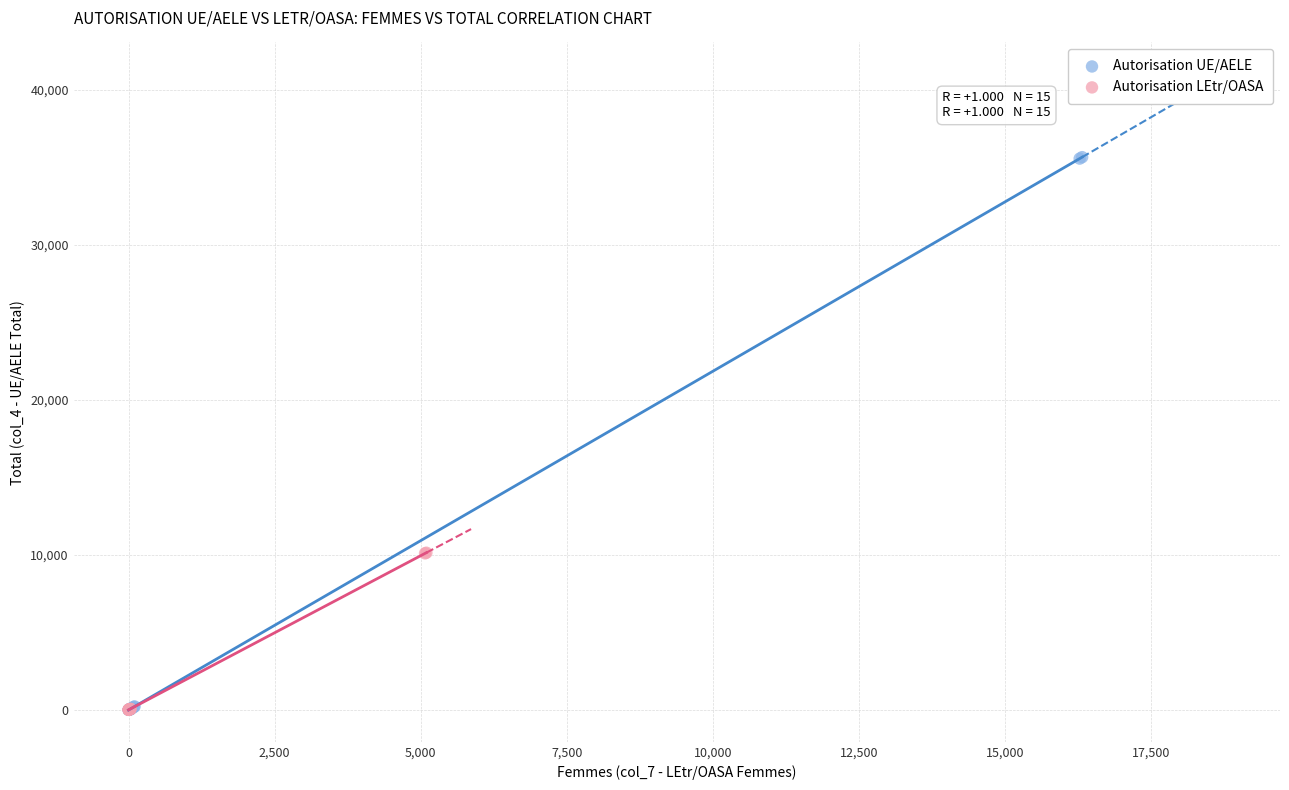

Which series has the largest Y range (max minus min)?

Autorisation UE/AELE